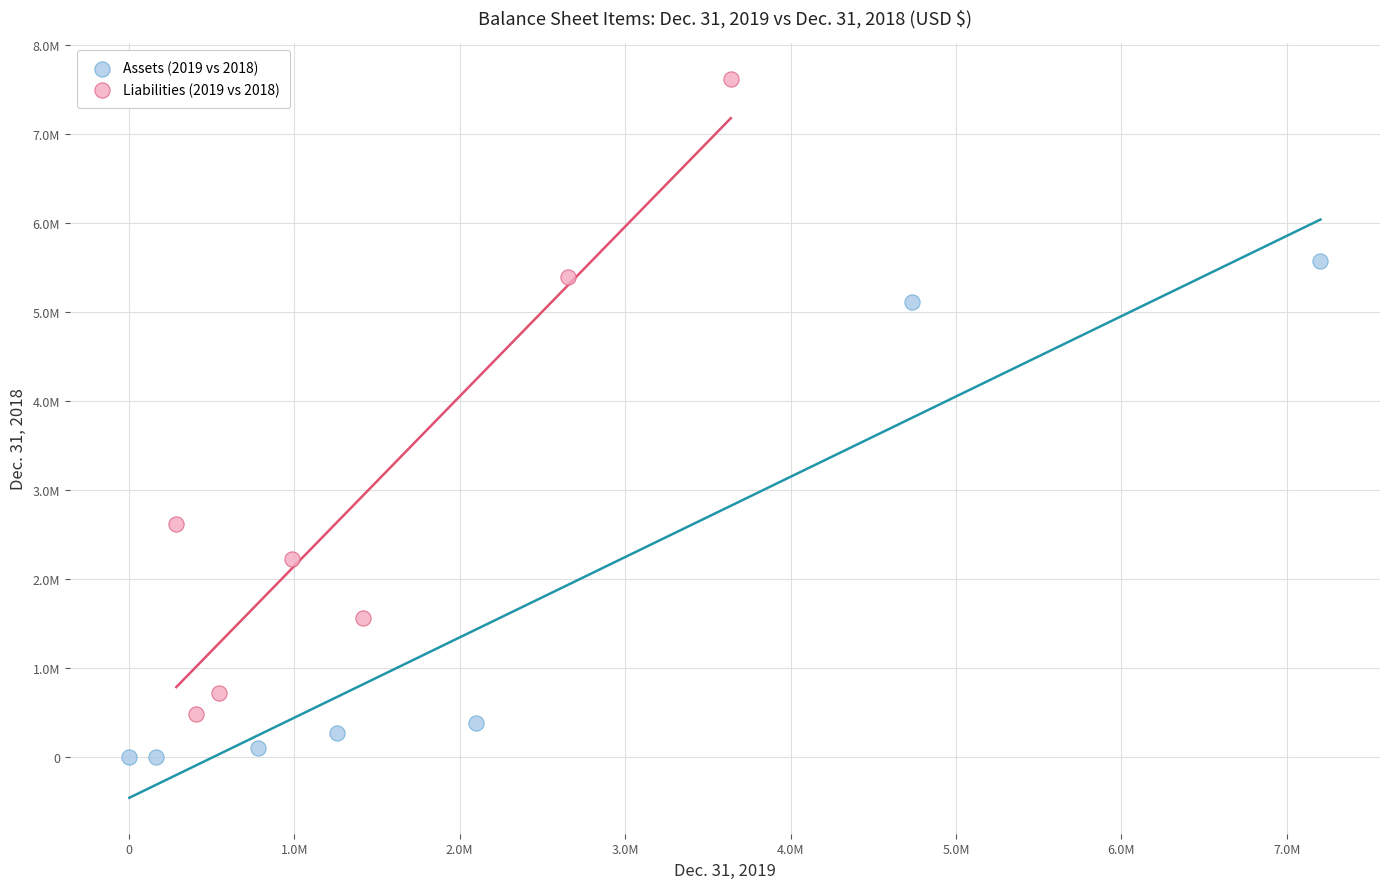

What are all the series names shown in the legend?

Assets (2019 vs 2018), Liabilities (2019 vs 2018)